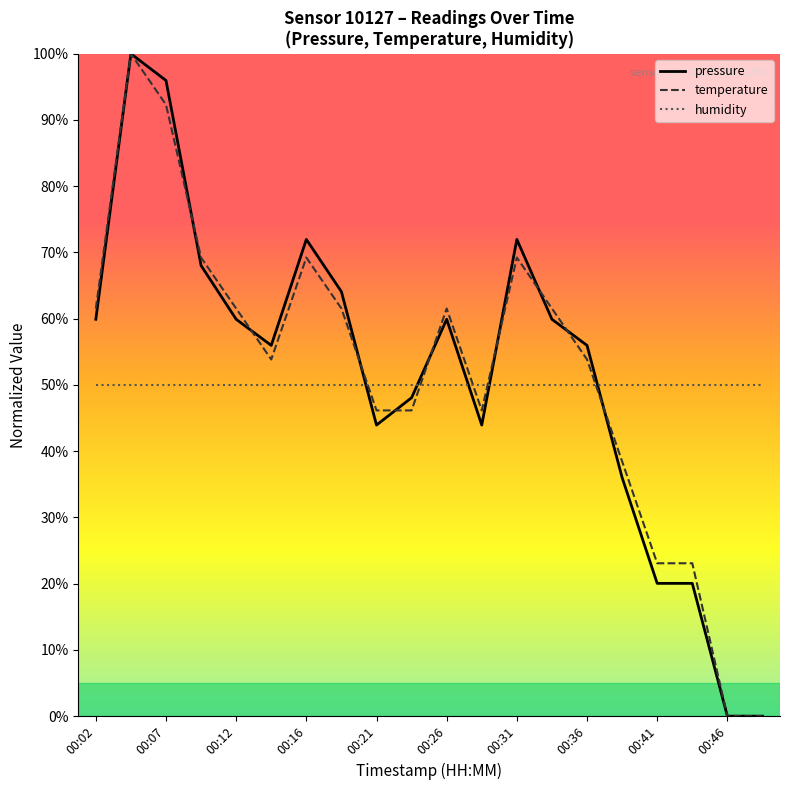

Which series ends up on top after the final intersection of humidity and temperature?

humidity